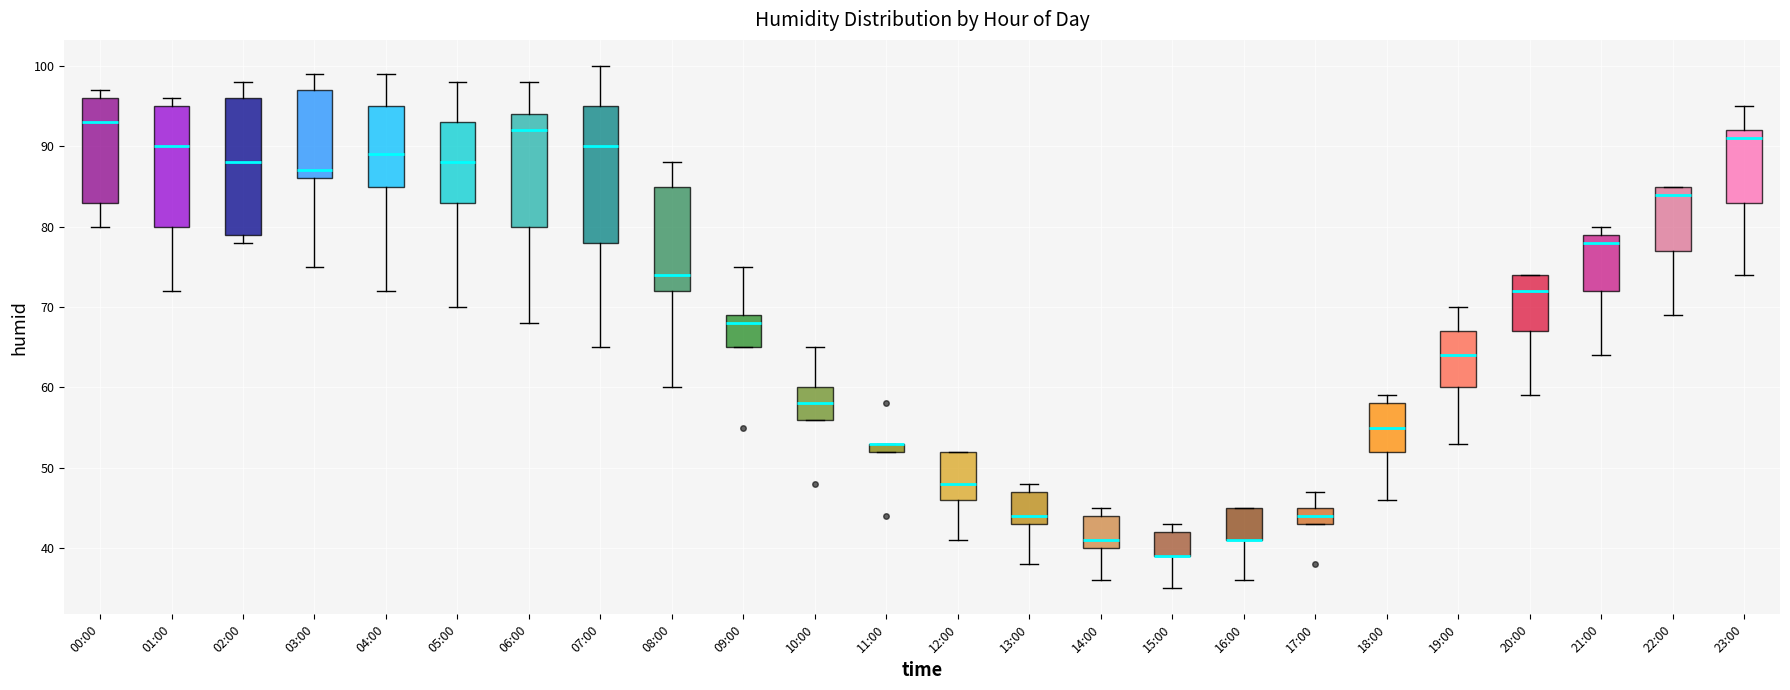

Where is the lower edge of the box for 00:00 on the y-axis? The values are not printed on the chart, so give them approximately, as read against the axis.

83